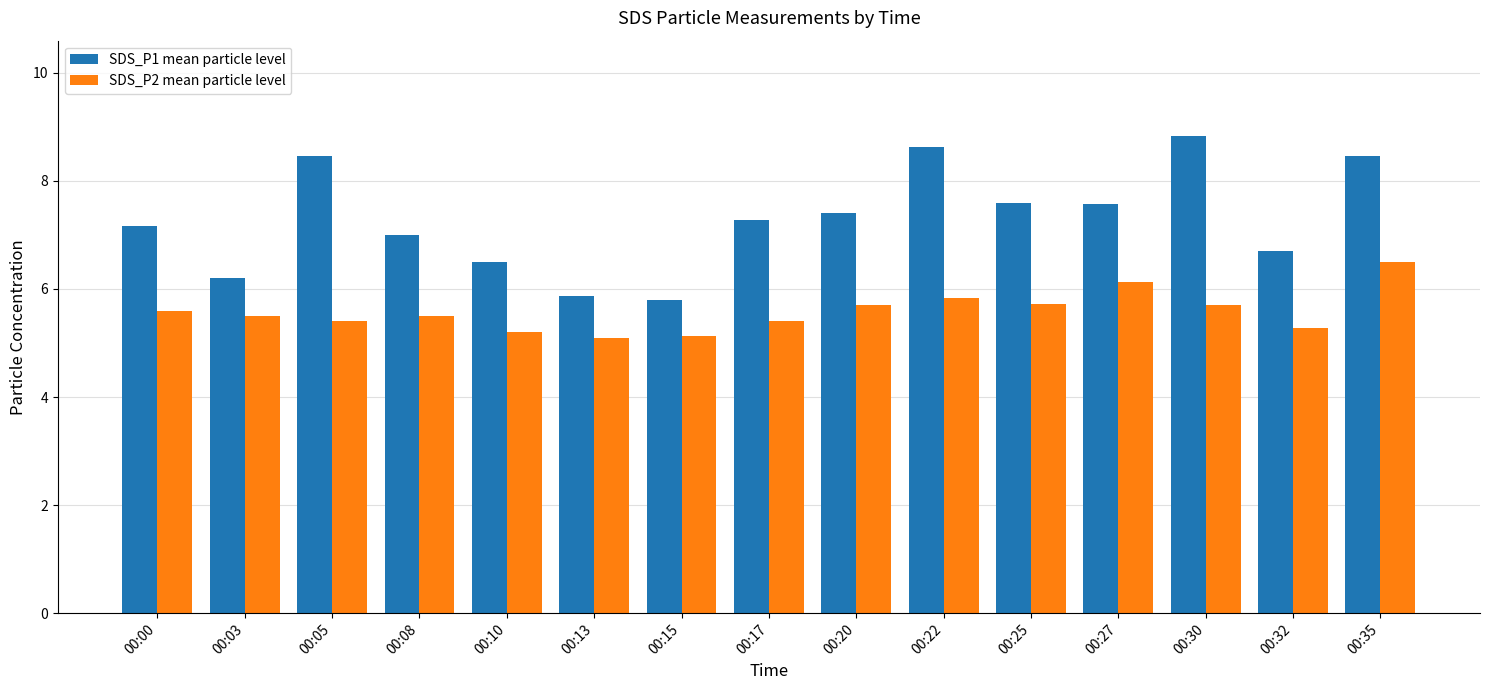

Count the number of data series in this chart.

2